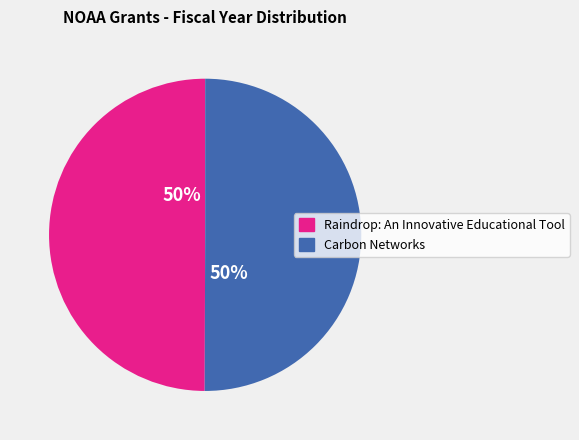

Approximately how many times larger is the value at Carbon Networks compared to Raindrop: An Innovative Educational Tool?

1.0